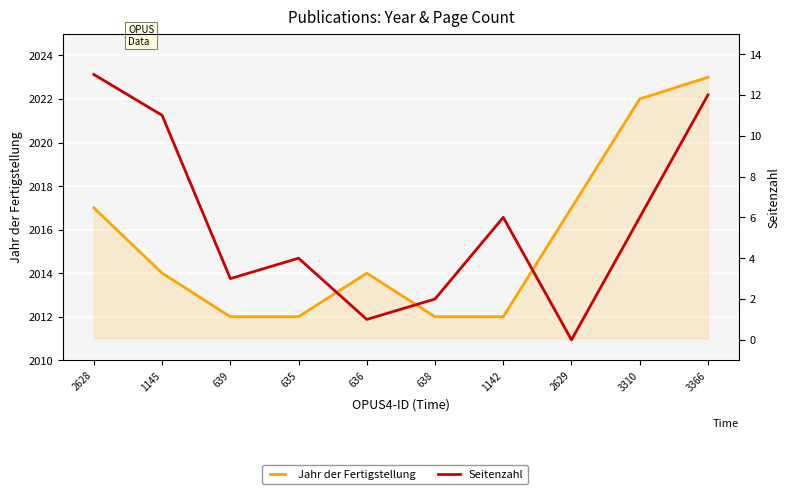

What is the difference between the highest and lowest values at 635?

2008